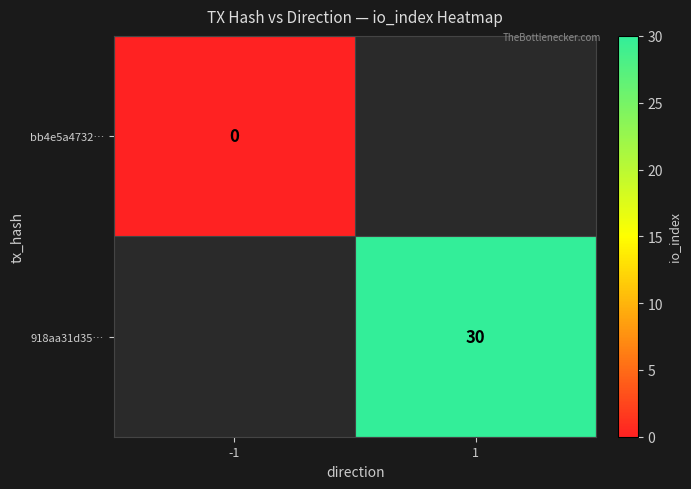

Is the value of 918aa31d35… at 1 greater than the value of bb4e5a4732… at -1?

Yes